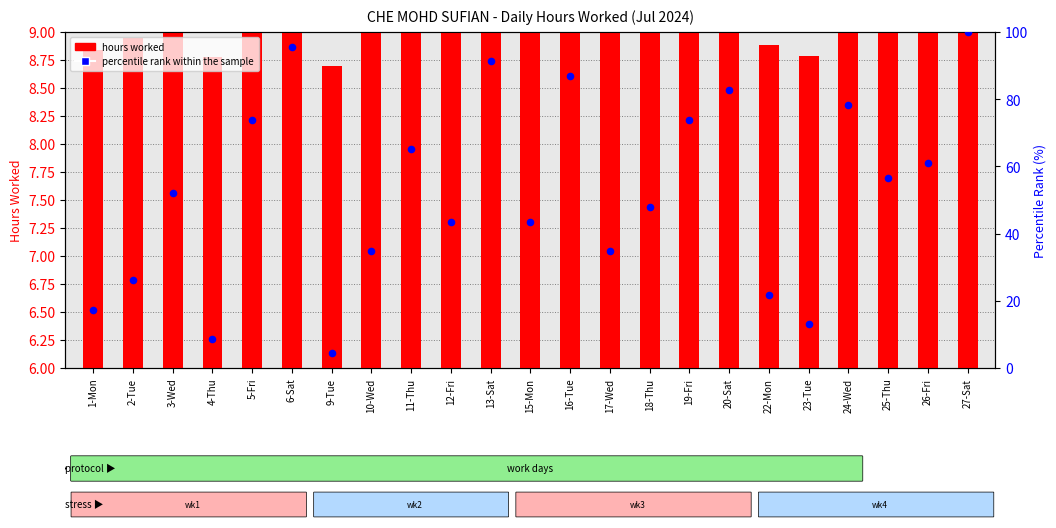

What is the total value across all series at 10-Wed?

43.8